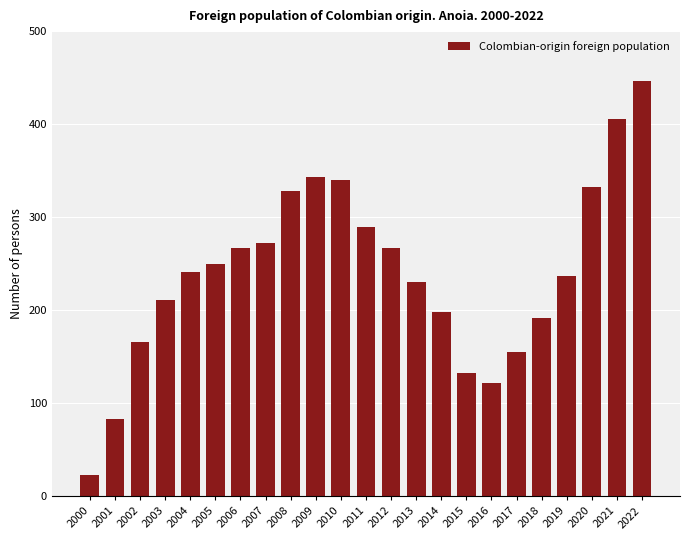

What is the smallest value displayed?

23